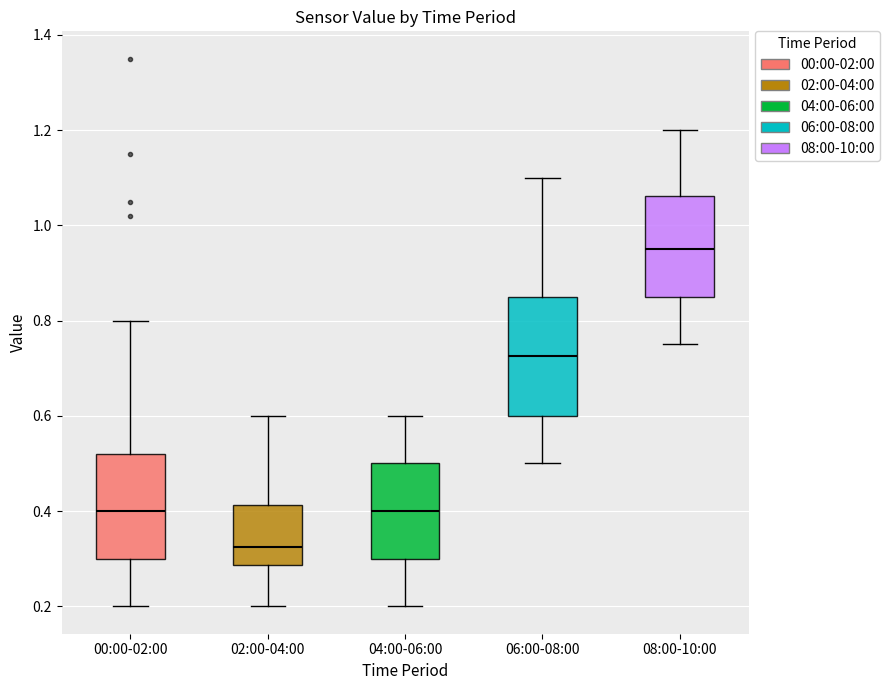

Reading left to right, read every box against the y-axis: the position of its median line, the range the box covers, and the ends of its whiskers. The values are not printed on the chart, so give them approximately, as read against the axis.

00:00-02:00: median 0.40, box 0.30 to 0.52, whiskers 0.20 to 0.80
02:00-04:00: median 0.32, box 0.28 to 0.42, whiskers 0.20 to 0.60
04:00-06:00: median 0.40, box 0.30 to 0.50, whiskers 0.20 to 0.60
06:00-08:00: median 0.72, box 0.60 to 0.86, whiskers 0.50 to 1.10
08:00-10:00: median 0.96, box 0.86 to 1.06, whiskers 0.76 to 1.20